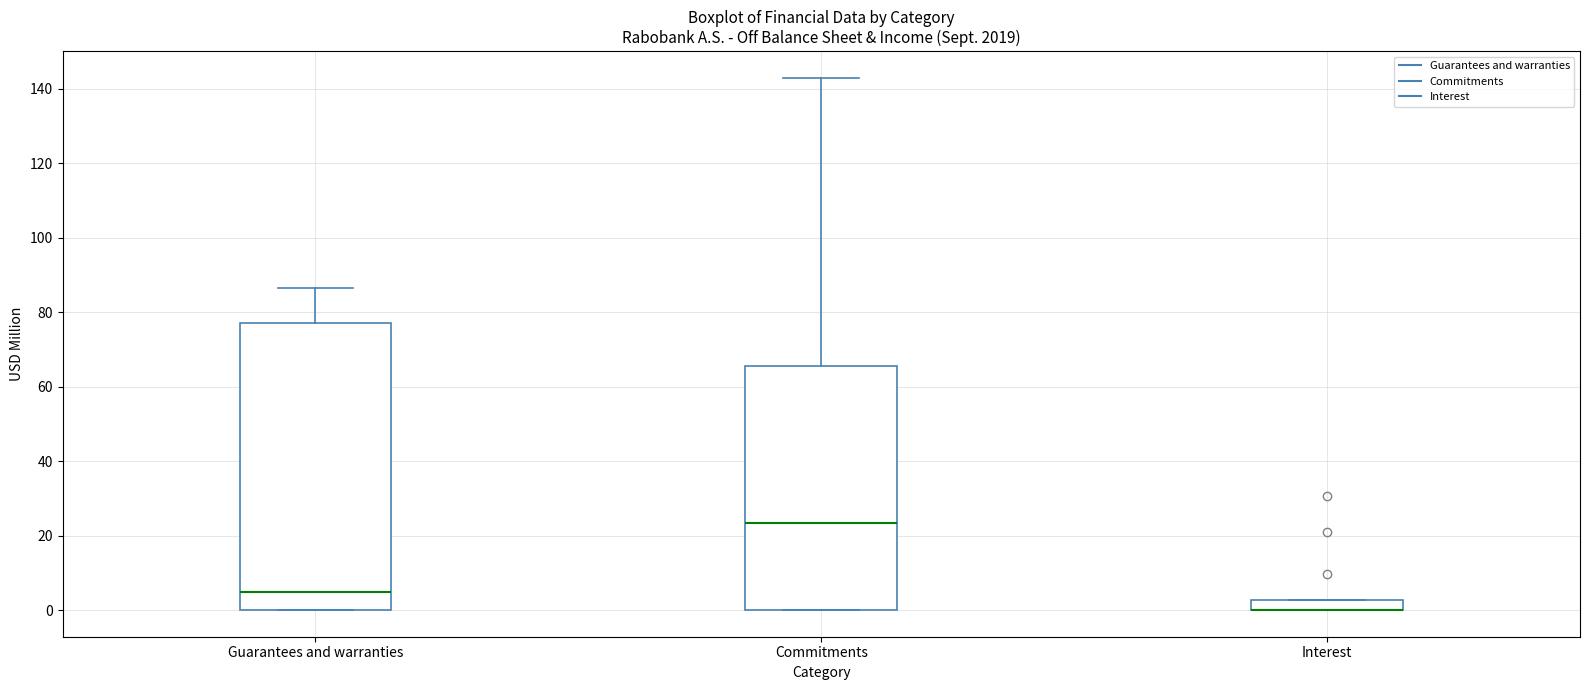

Which box is the tallest, from its lower edge to its upper edge?

Guarantees and warranties